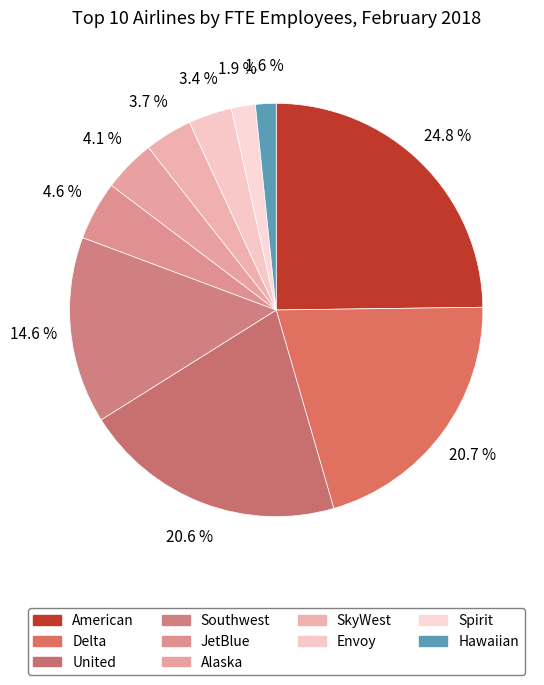

How much of the chart is everything except Southwest?

85.4%